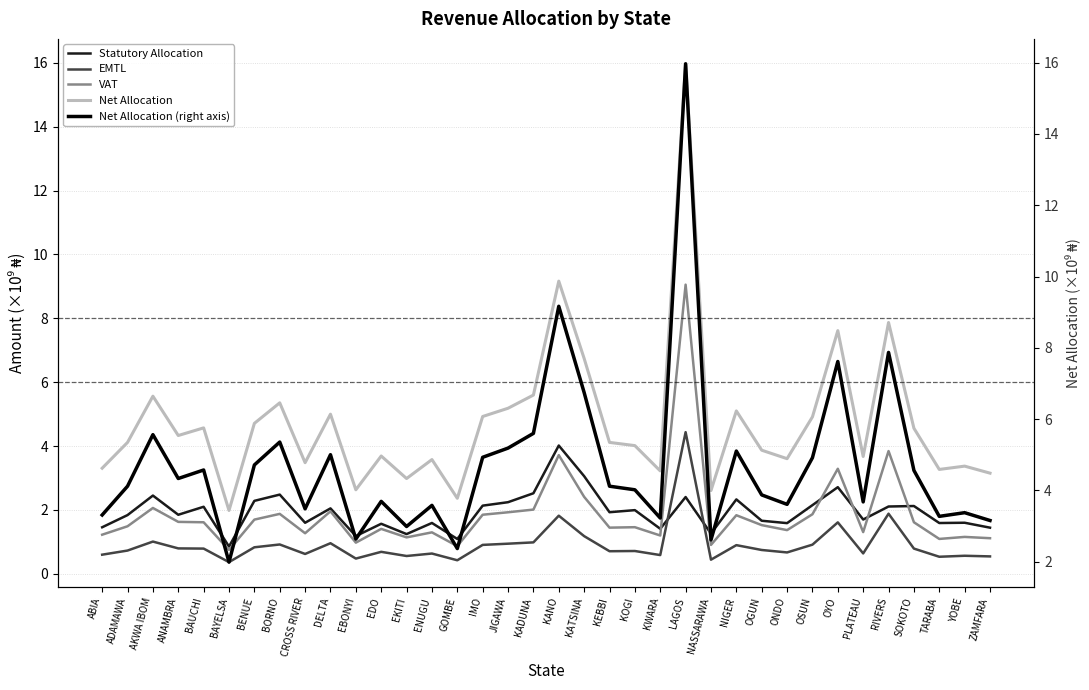

Which label corresponds to the smallest value in the chart?

BAYELSA